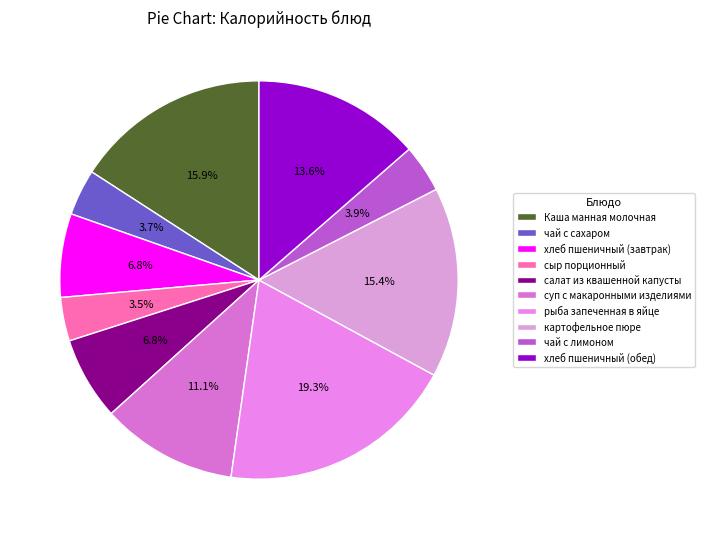

To the nearest percent, what percentage of the pie is Каша манная молочная?

16%